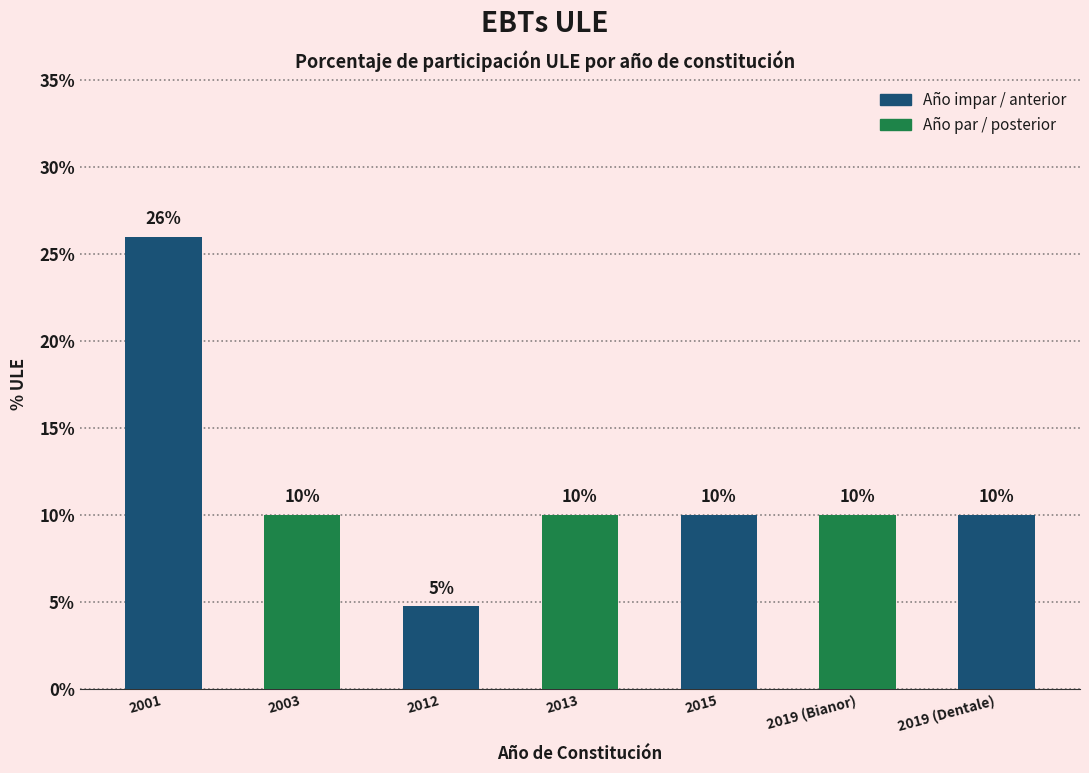

The value at 2001 is 0.4. True or false?

False